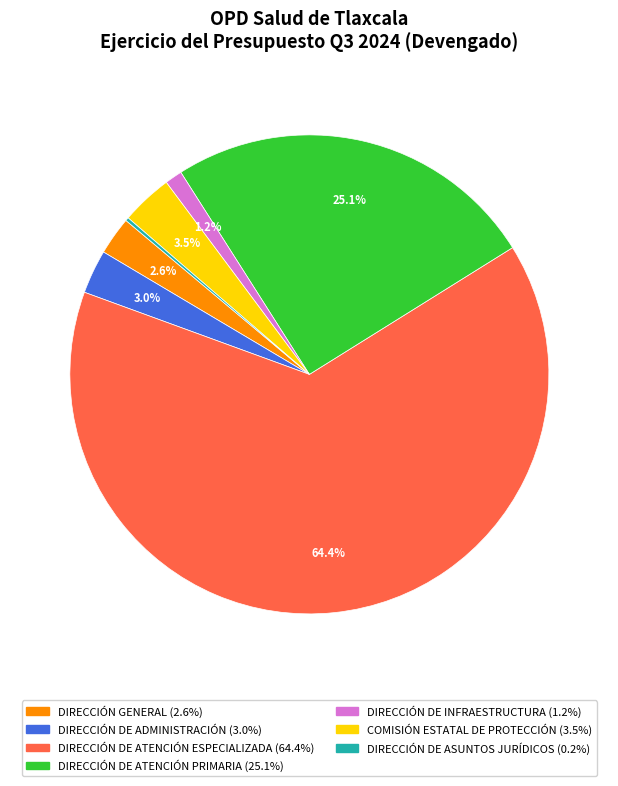

What is the largest slice in the pie chart?

DIRECCIÓN DE ATENCIÓN ESPECIALIZADA